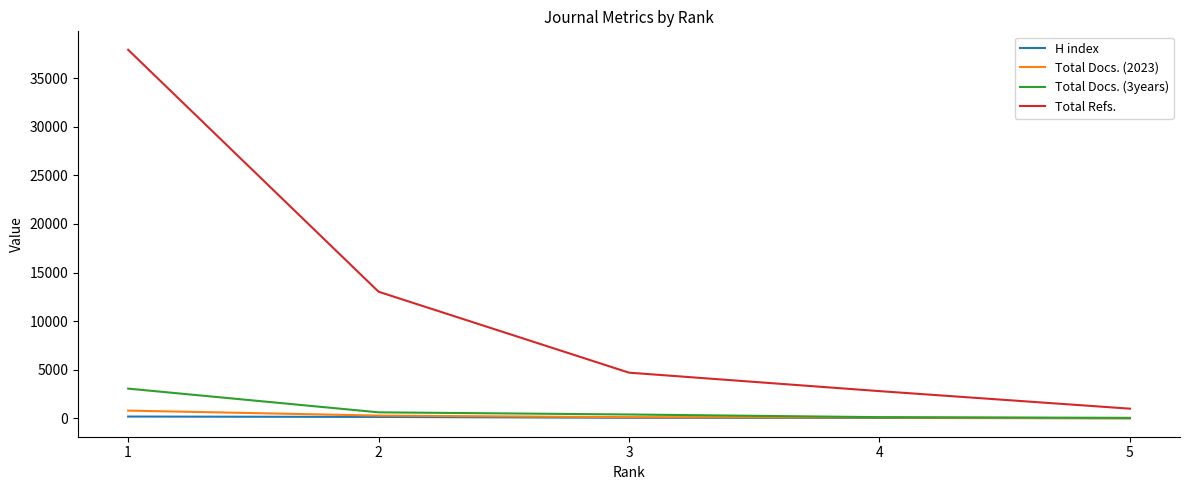

Between 2 and 5, which series saw the biggest shift?

Total Refs.